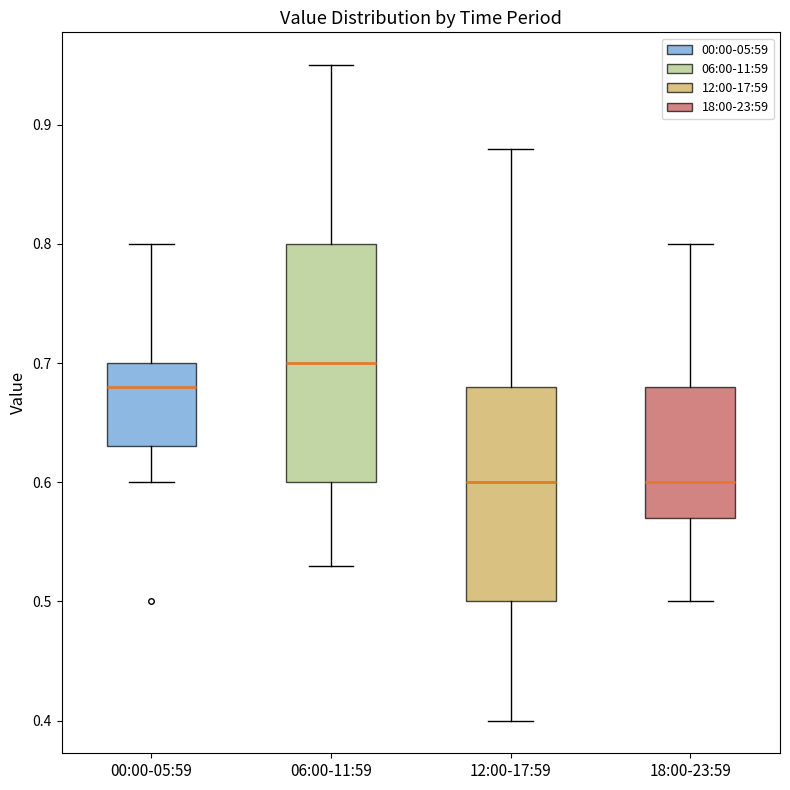

Reading left to right, read every box against the y-axis: the position of its median line, the range the box covers, and the ends of its whiskers. The values are not printed on the chart, so give them approximately, as read against the axis.

00:00-05:59: median 0.68, box 0.63 to 0.70, whiskers 0.60 to 0.80
06:00-11:59: median 0.70, box 0.60 to 0.80, whiskers 0.53 to 0.95
12:00-17:59: median 0.60, box 0.50 to 0.68, whiskers 0.40 to 0.88
18:00-23:59: median 0.60, box 0.57 to 0.68, whiskers 0.50 to 0.80